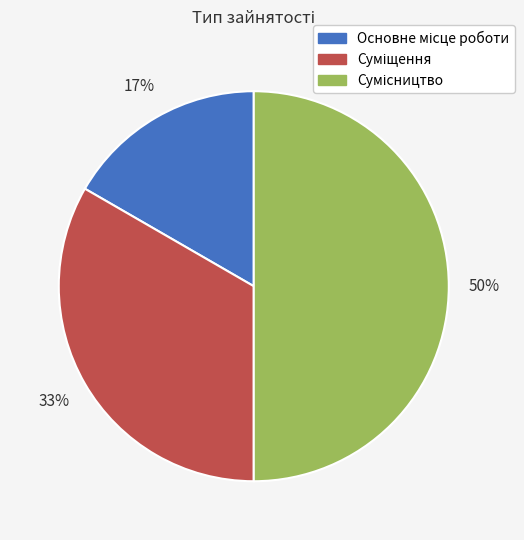

To the nearest percent, what is the difference between the largest and smallest slice percentages?

33%